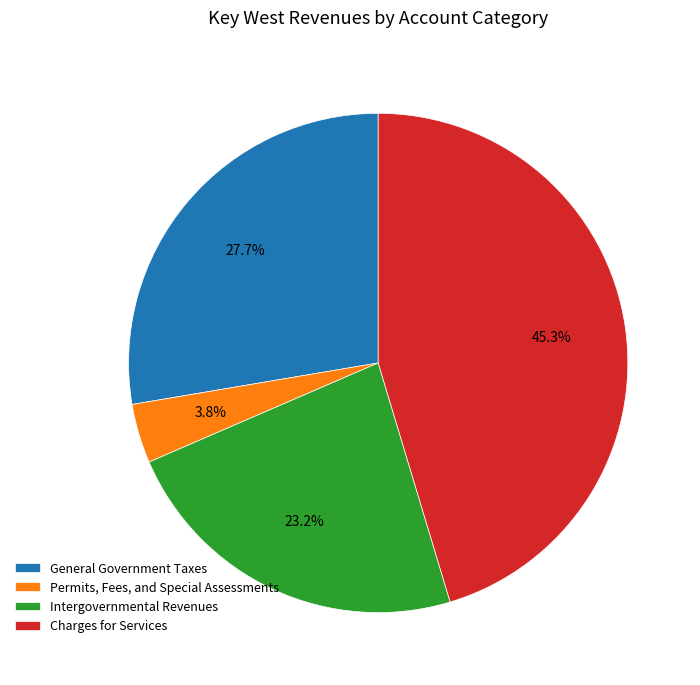

What is the ratio of the value at Charges for Services to the value at General Government Taxes?

1.6